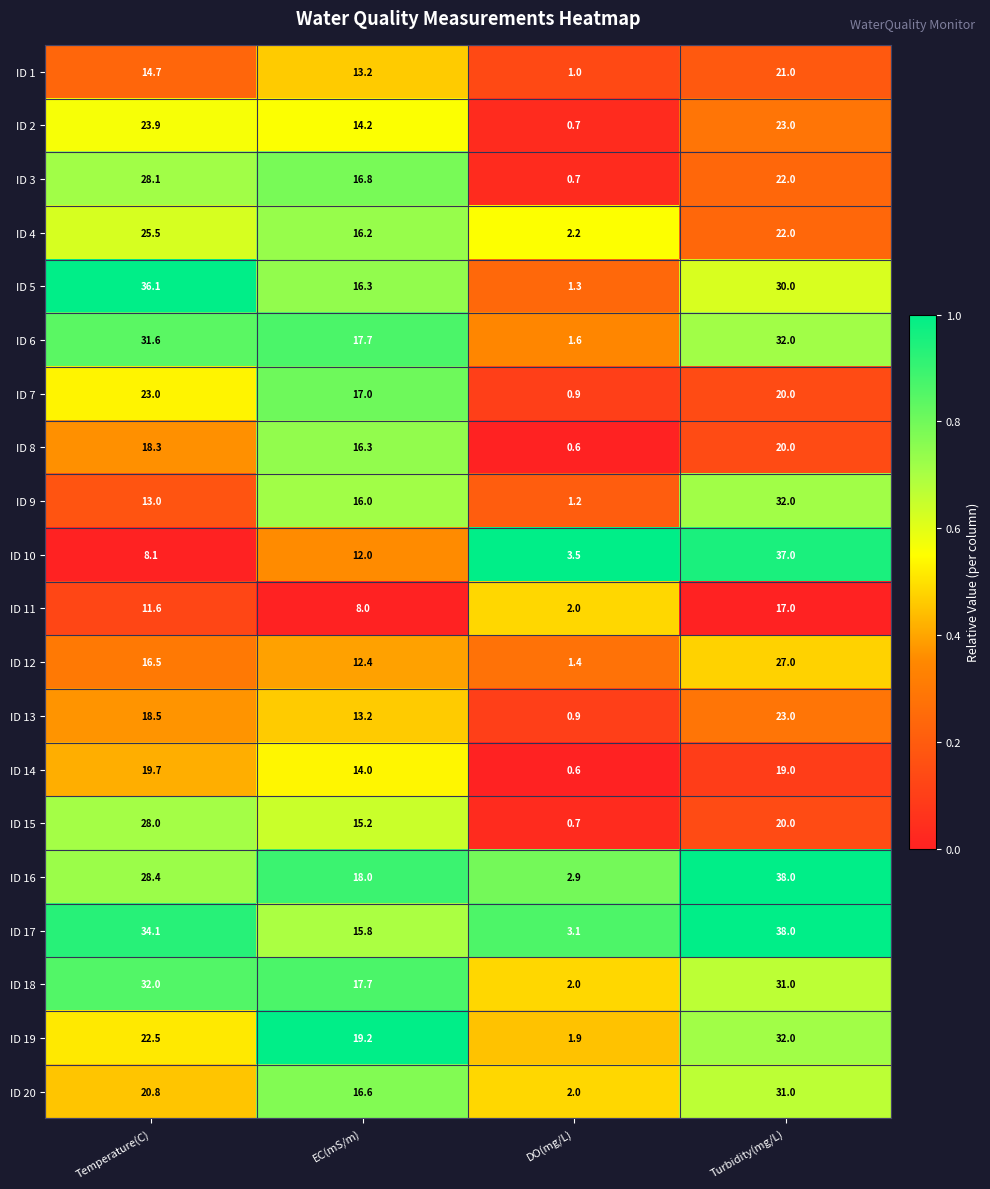

The ID 9 series shows 8.4 at EC(mS/m). True or false?

False